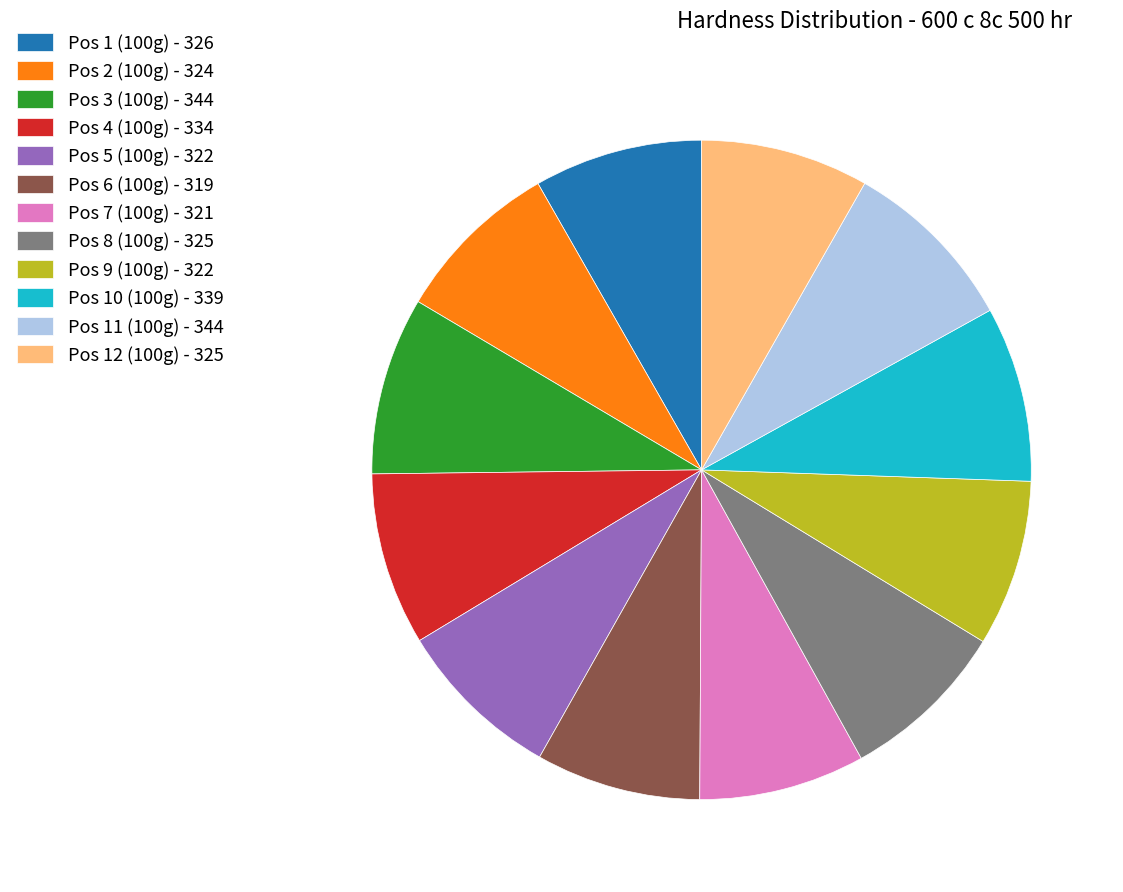

Approximately how many times larger is the value at Pos 5 (100g) - 322 compared to Pos 3 (100g) - 344?

0.9